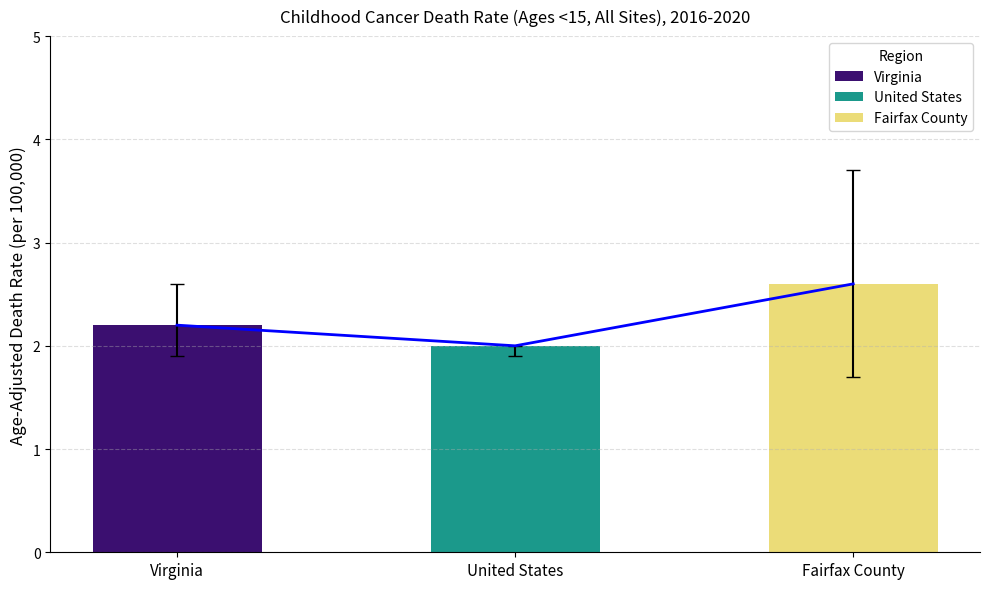

Read the Fairfax County value at Age-Adjusted Death Rate.

2.6